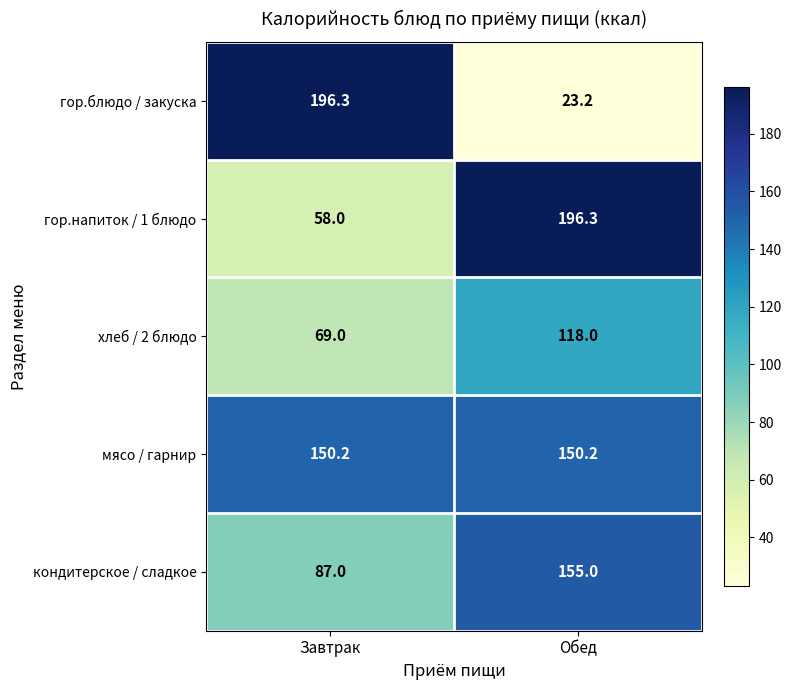

True or false: гор.блюдо / закуска has a value of 35.0 at Обед.

False